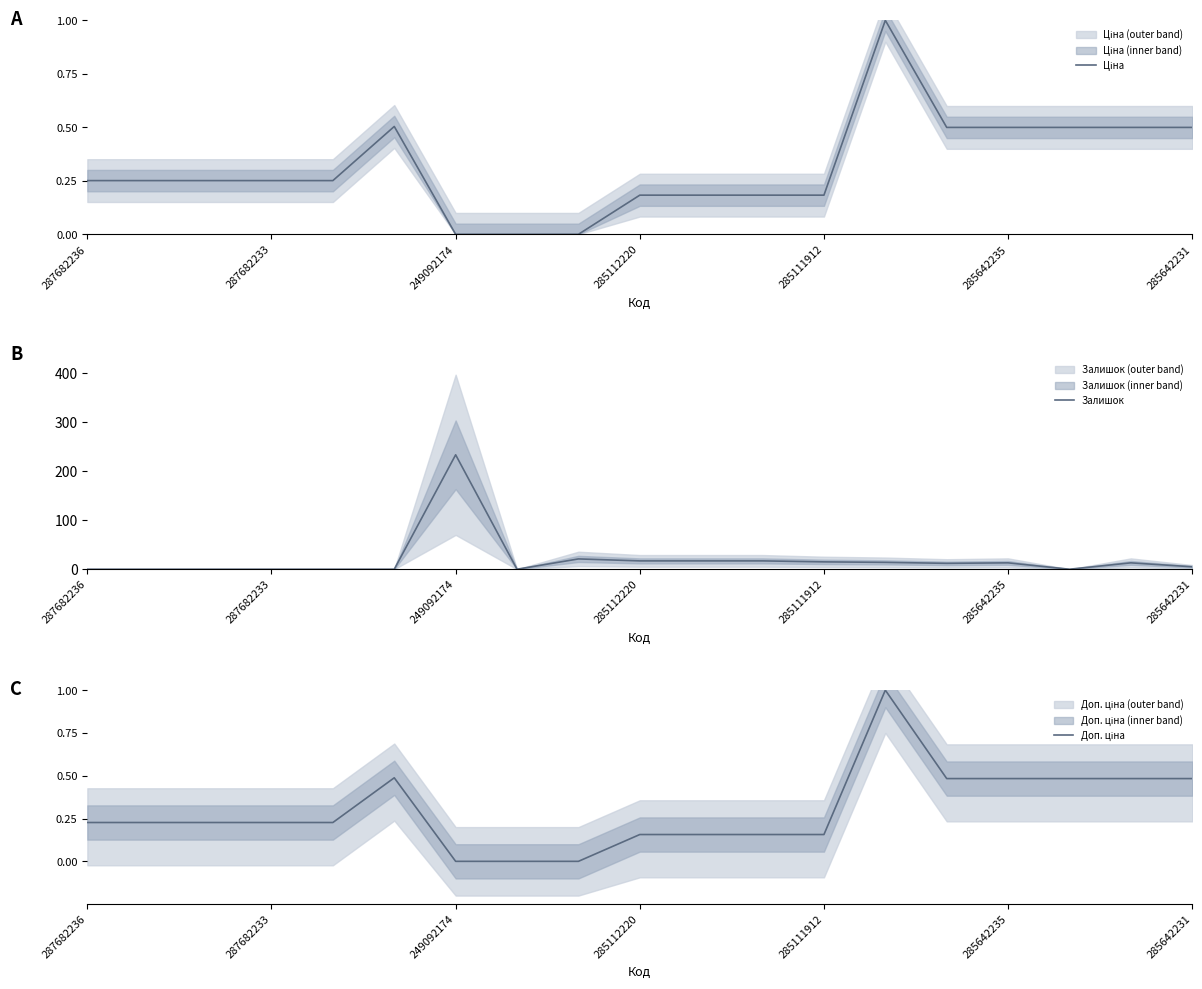

What is the highest value of the Залишок series?

233